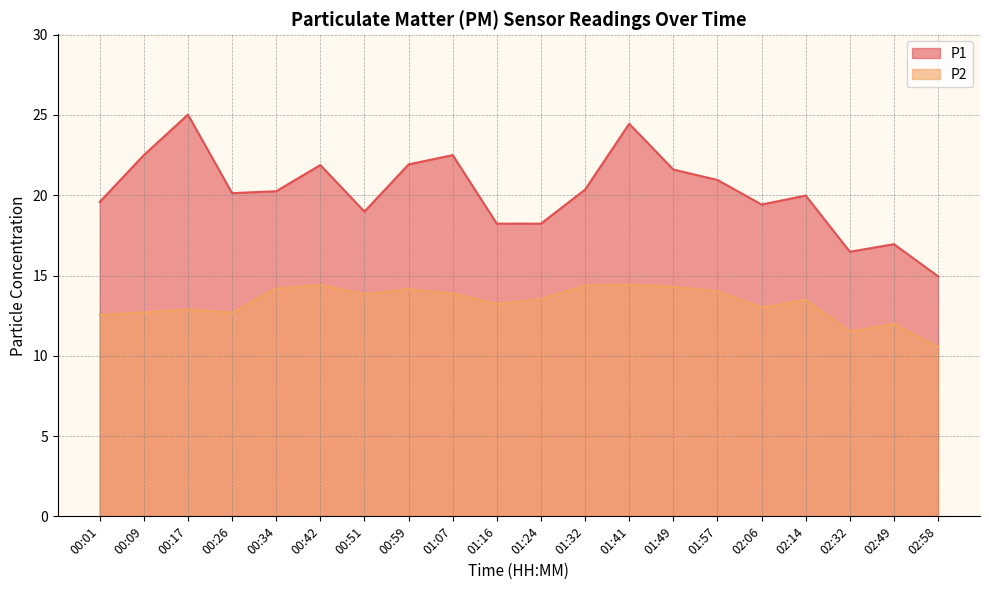

At which category is the sum across all series the highest?

01:41